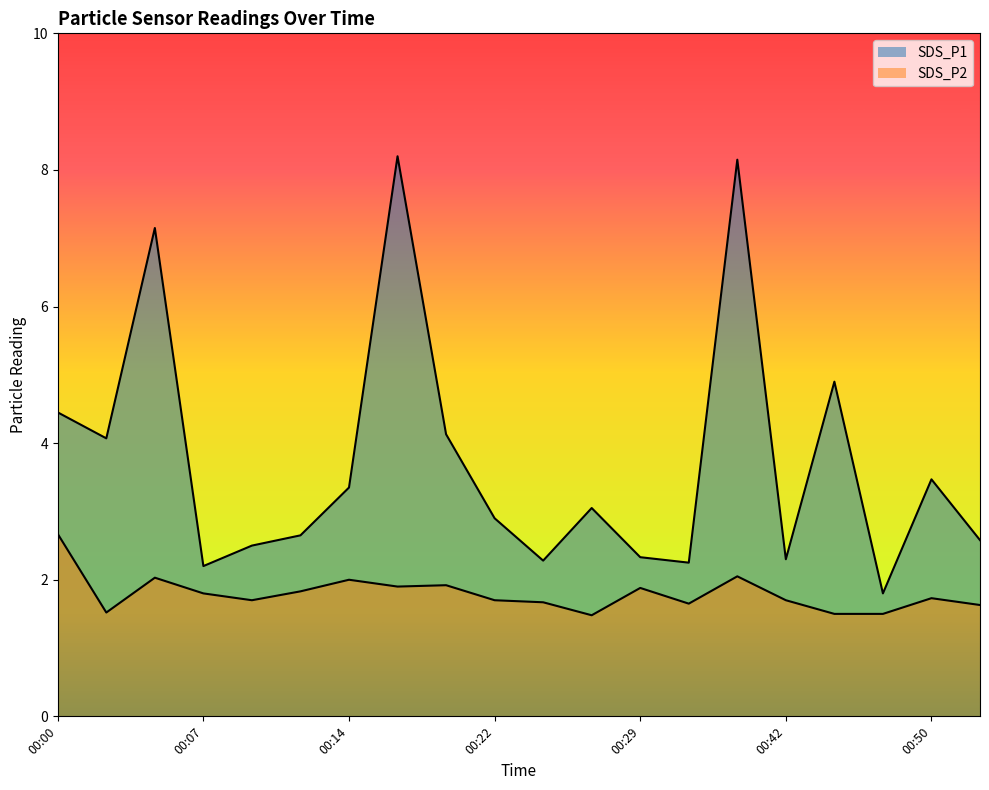

Which category has the lowest value in the SDS_P1 series?

00:47